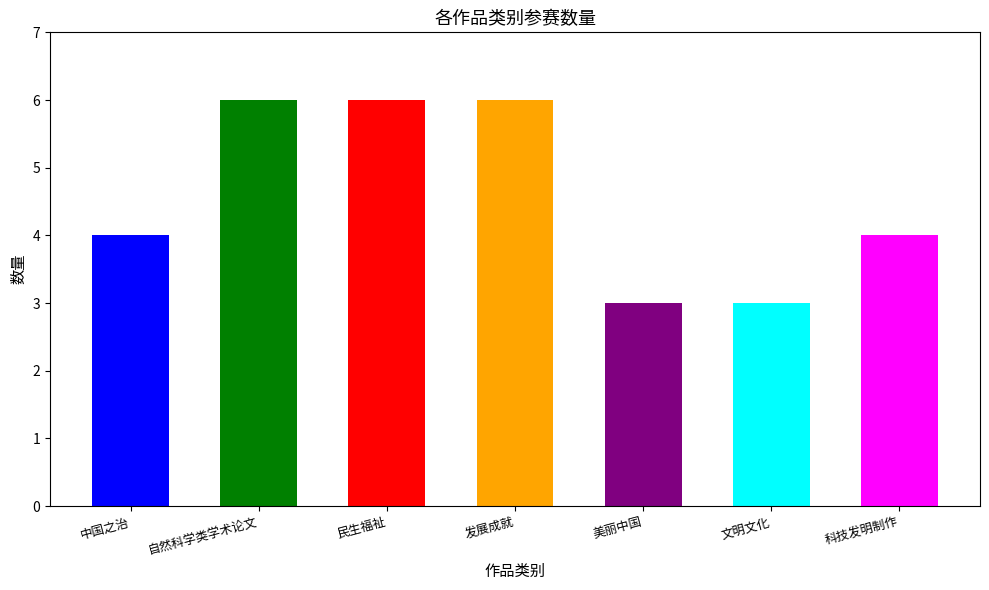

Reading right to left, what are all the values shown in this chart?

科技发明制作=4	文明文化=3	美丽中国=3	发展成就=6	民生福祉=6	自然科学类学术论文=6	中国之治=4